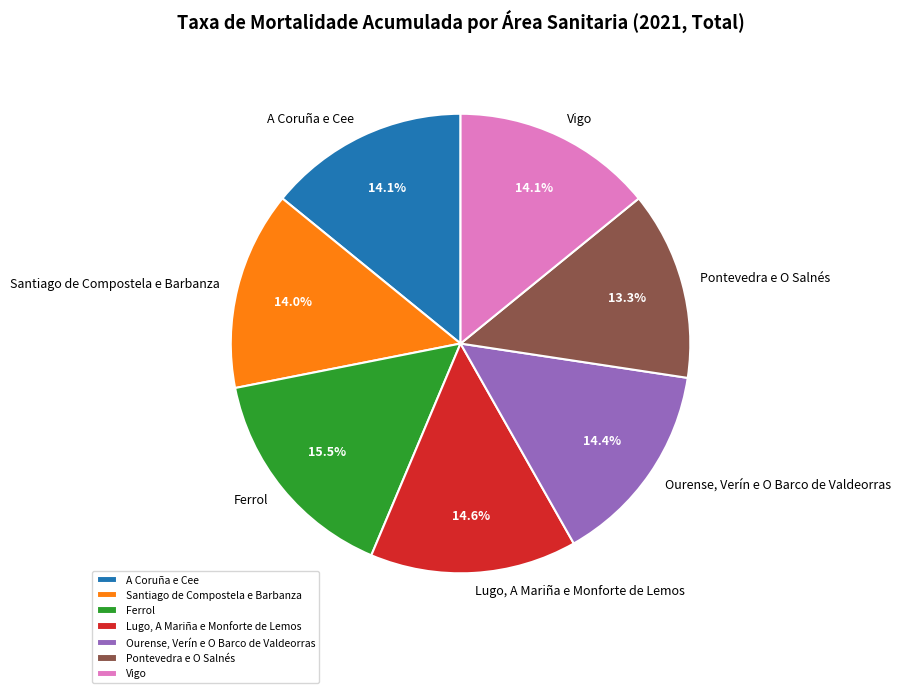

What is the smallest slice in the pie chart?

Pontevedra e O Salnés